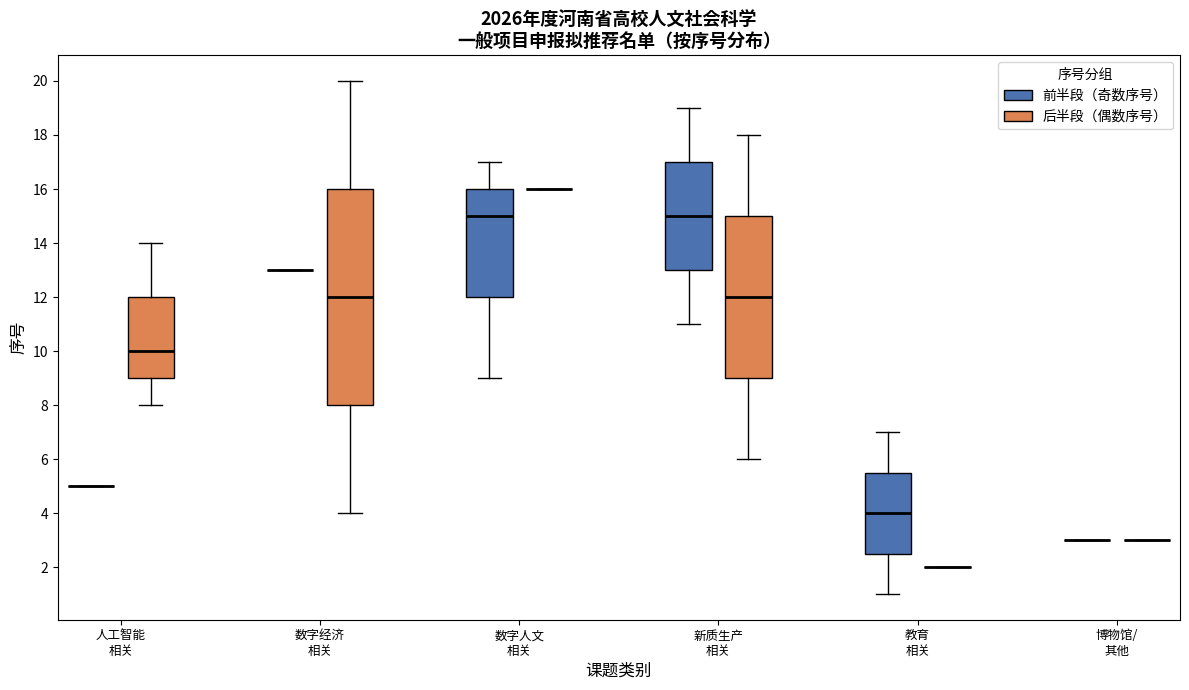

Where does the median line of the box for 人工智能 相关 (后半段（偶数序号）) sit on the y-axis? The values are not printed on the chart, so give them approximately, as read against the axis.

10.0